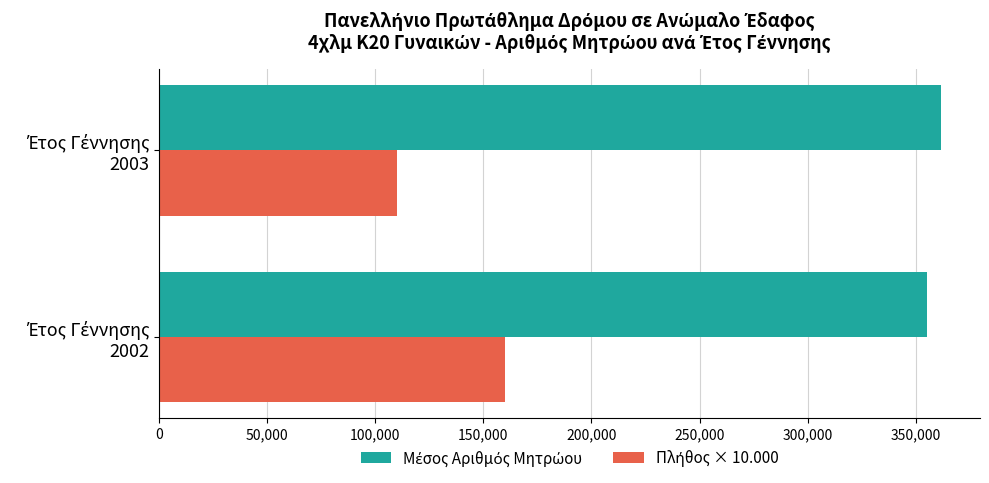

What is the maximum value shown in the chart?

361665